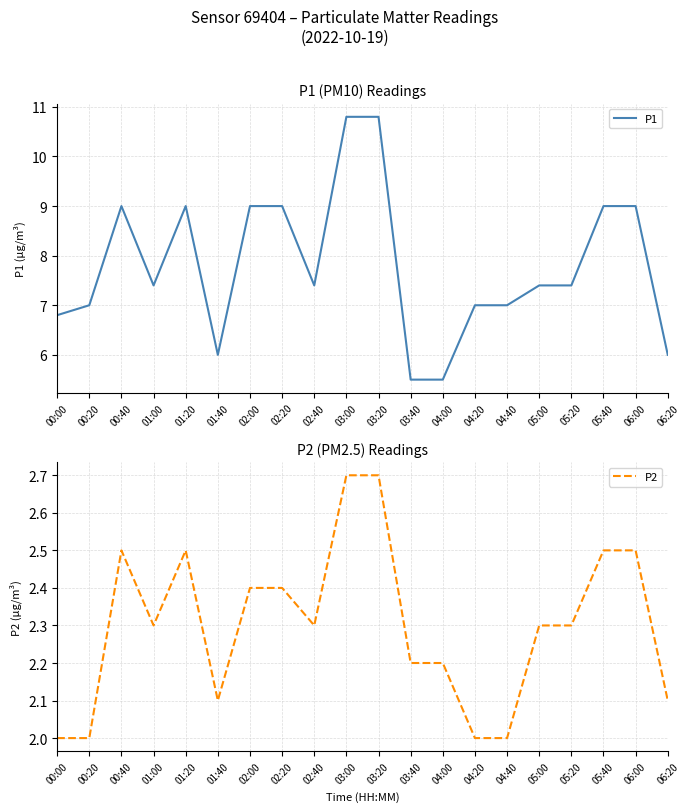

At which label is P1 closest to 8?

01:00